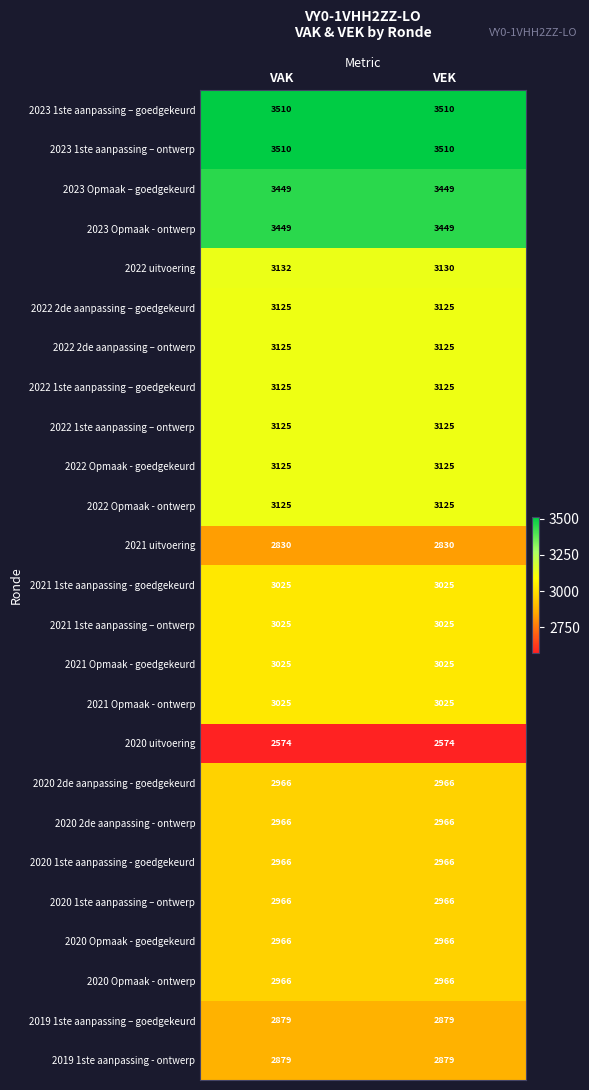

What is the maximum value shown in the chart?

3510